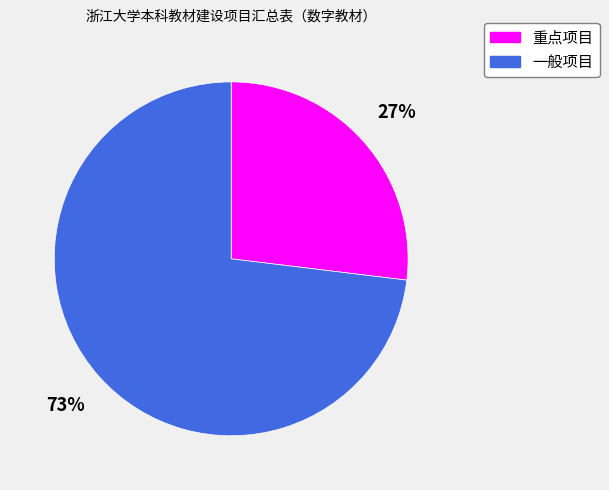

To the nearest percent, what is the difference between the largest and smallest slice percentages?

46%